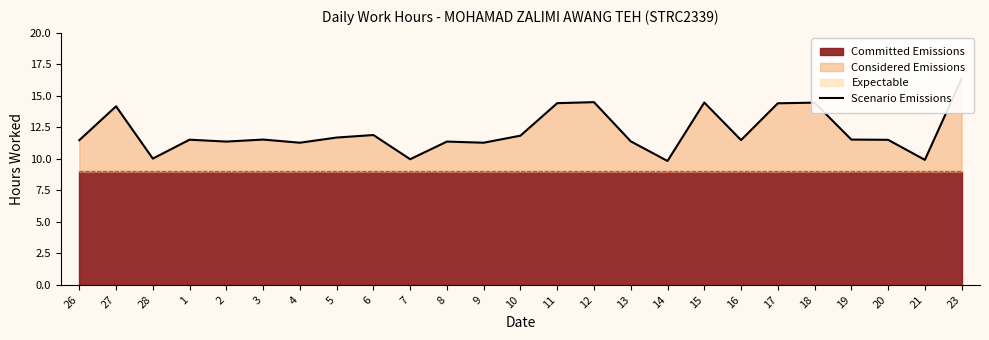

Rank the categories by value from highest to lowest.

23, 12, 15, 18, 11, 17, 27, 6, 10, 5, 3, 19, 1, 20, 16, 26, 13, 2, 8, 4, 9, 28, 7, 21, 14